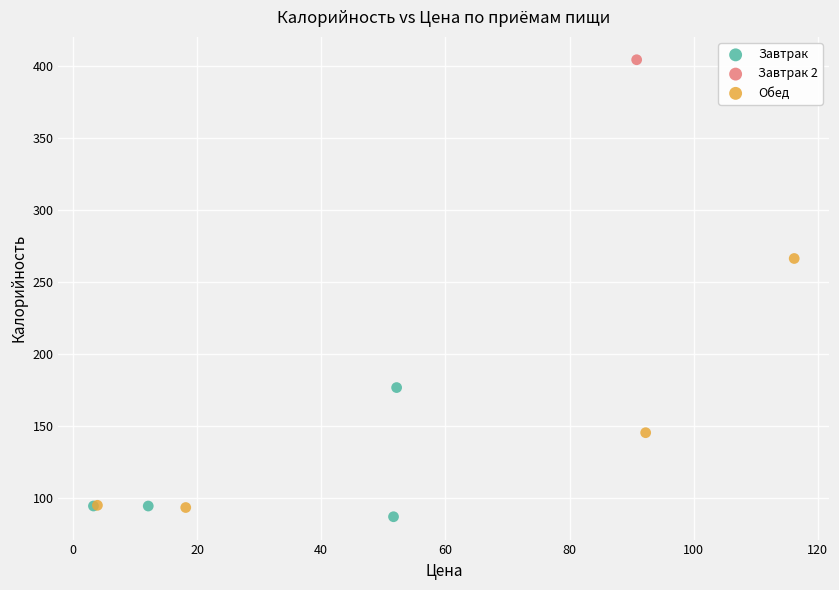

Which series reaches the minimum Y coordinate?

Завтрак